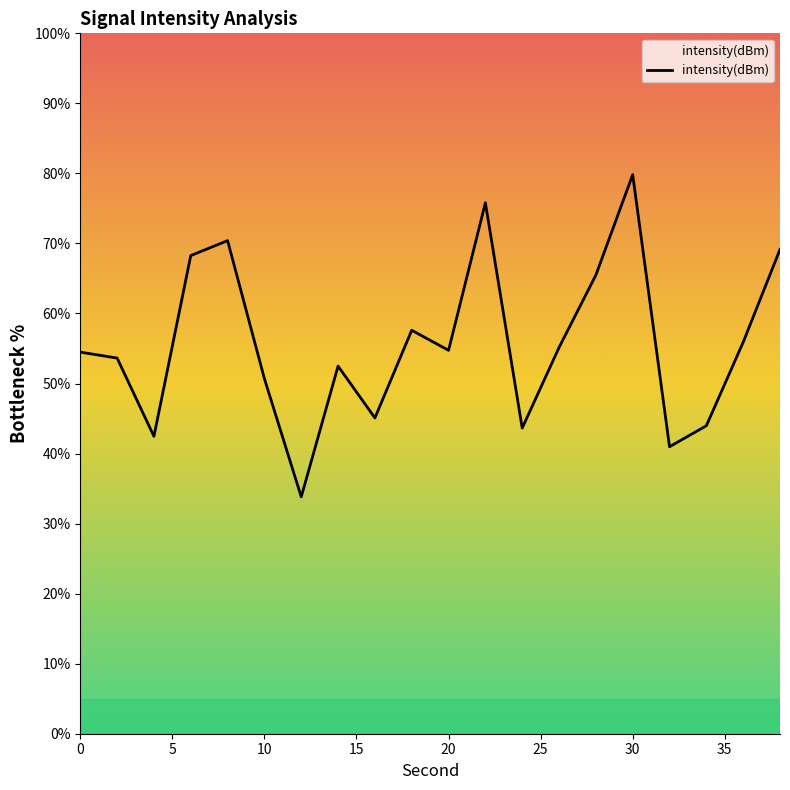

Count the number of categories in the chart.

20